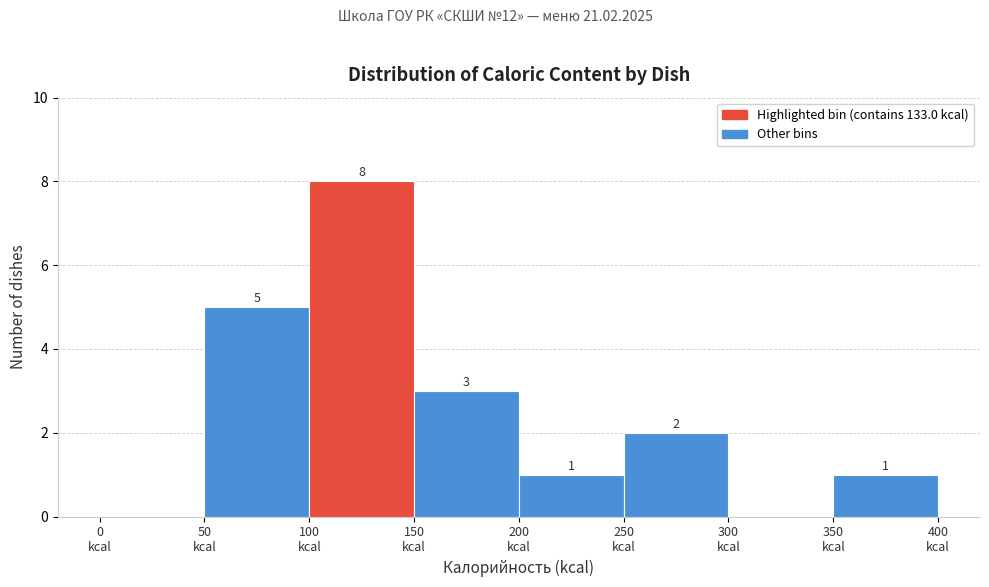

Over which range of the x-axis is the bar tallest?

100 to 150